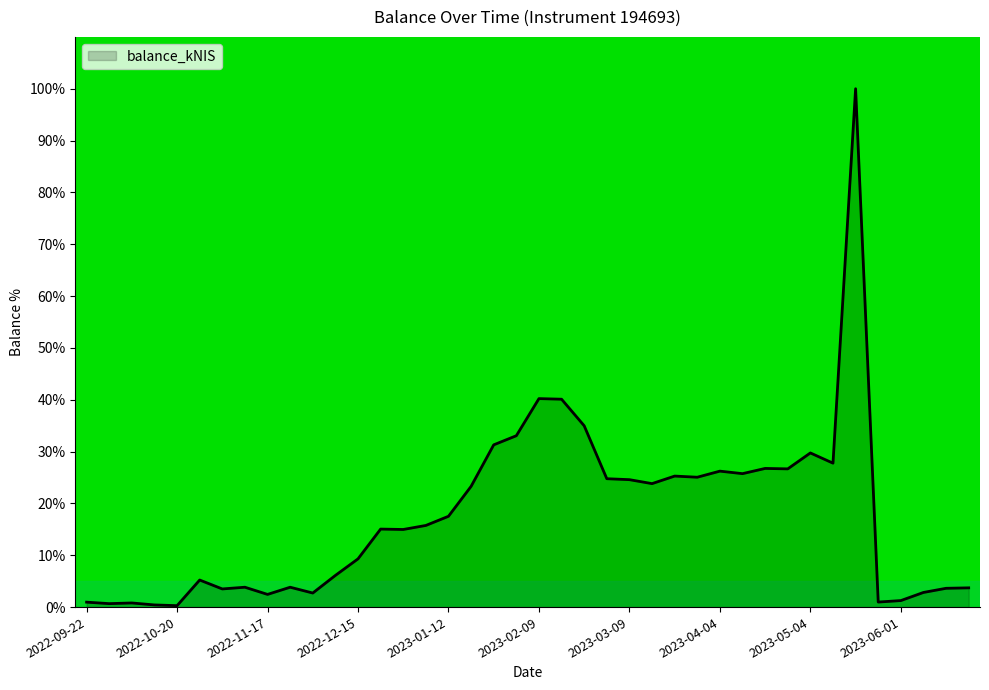

What is the greatest value displayed?

100.0